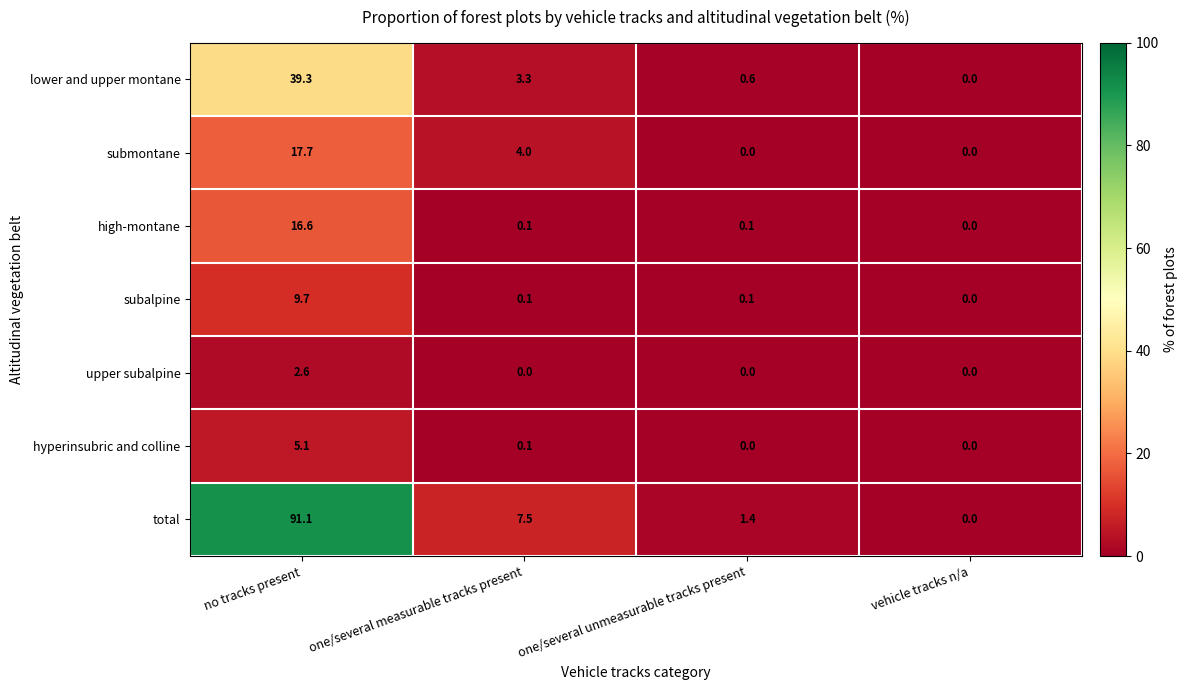

Rank the series by their maximum value, from highest to lowest.

total, lower and upper montane, submontane, high-montane, subalpine, hyperinsubric and colline, upper subalpine